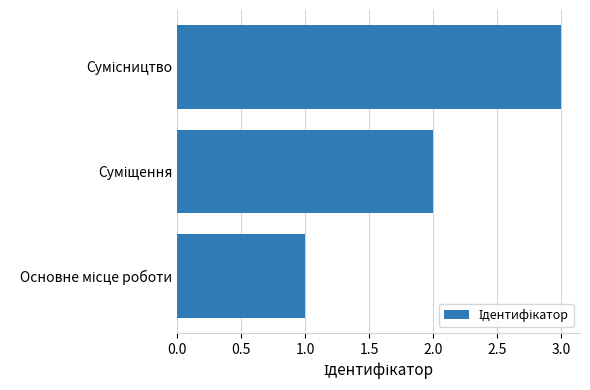

What is the maximum value shown in the chart?

3